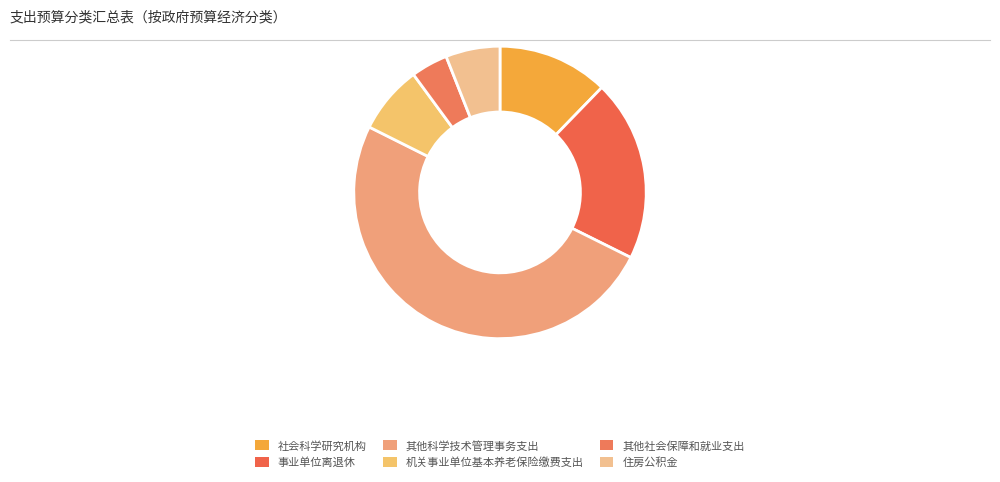

To the nearest percent, what percentage of the pie is 机关事业单位基本养老保险缴费支出?

8%